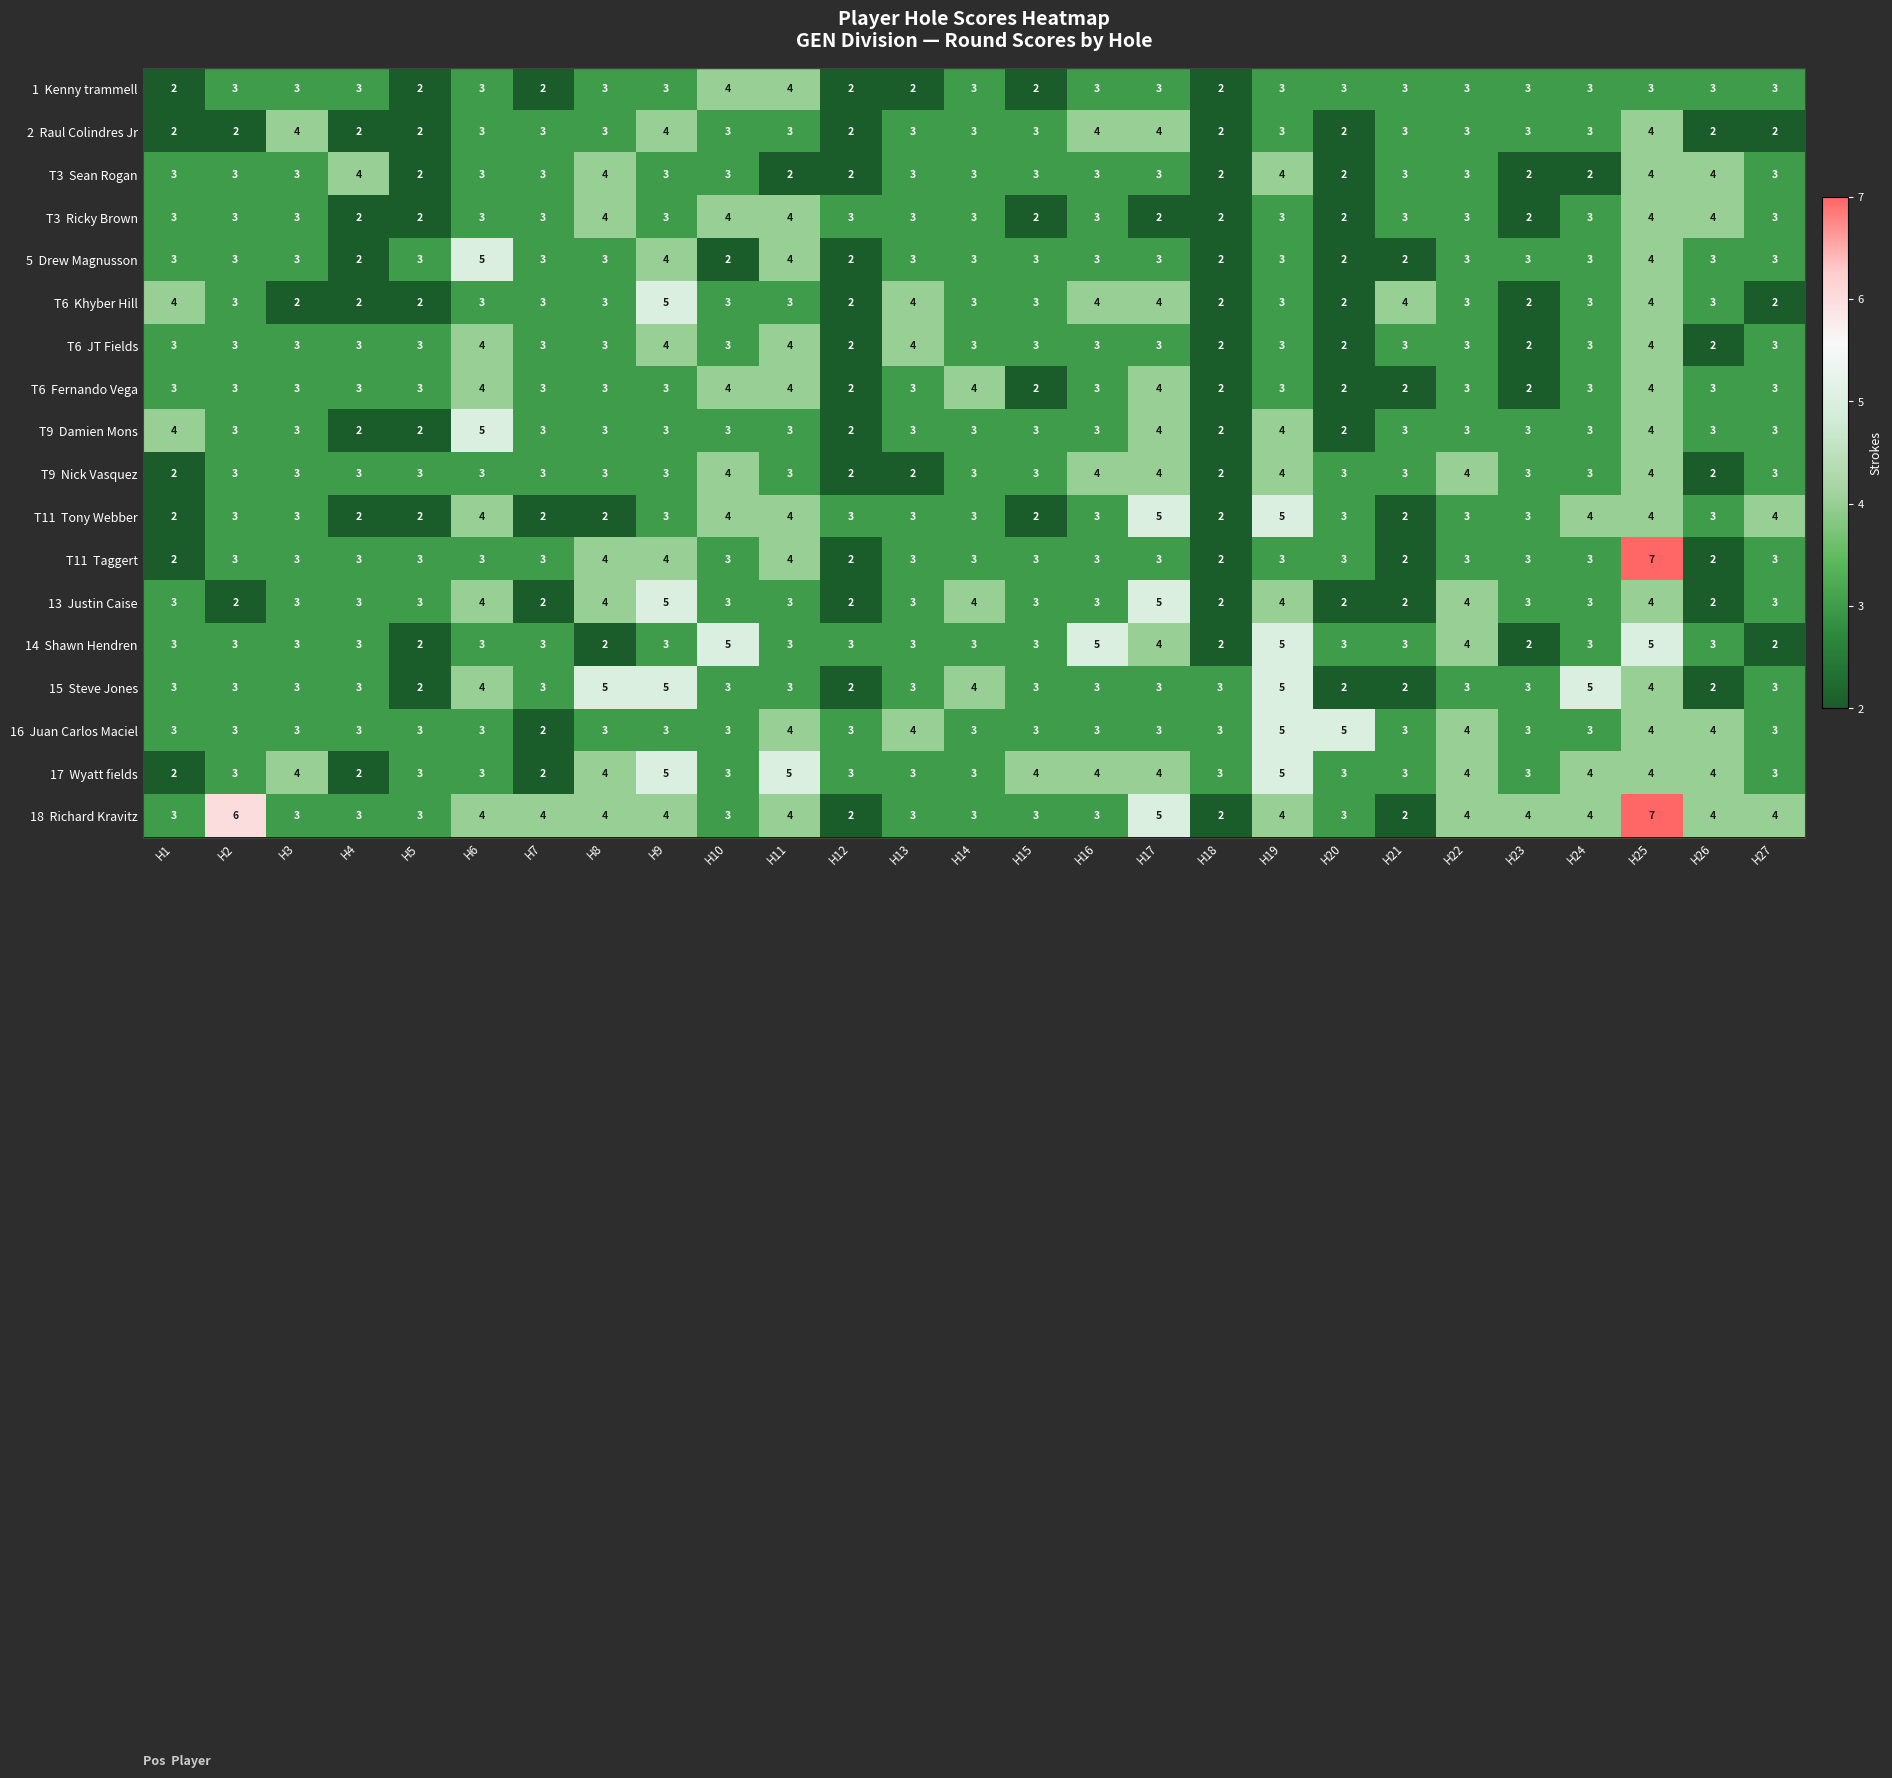

Count the number of categories in the chart.

27